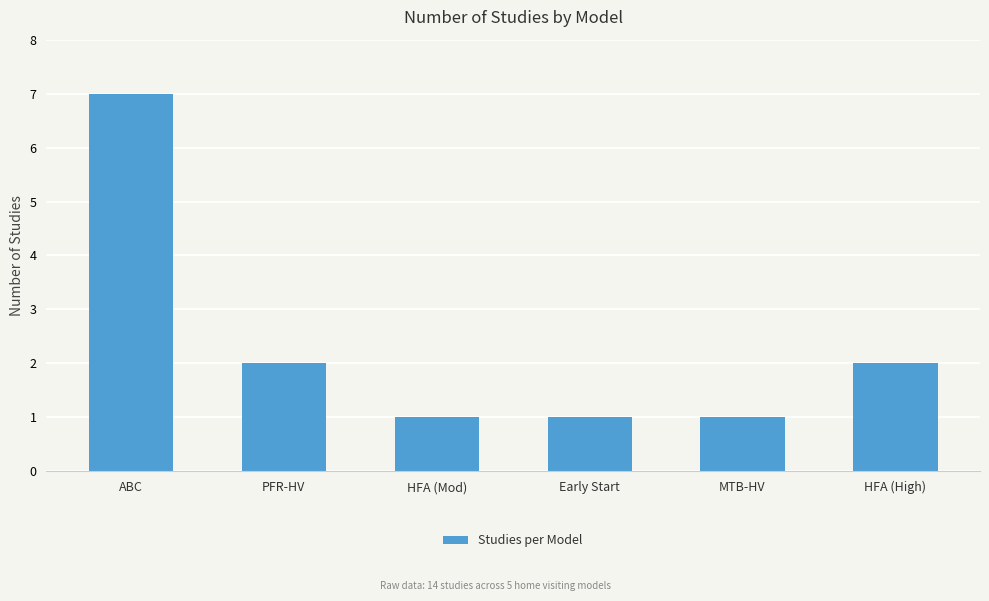

Which has a higher value, MTB-HV or HFA (High)?

HFA (High)